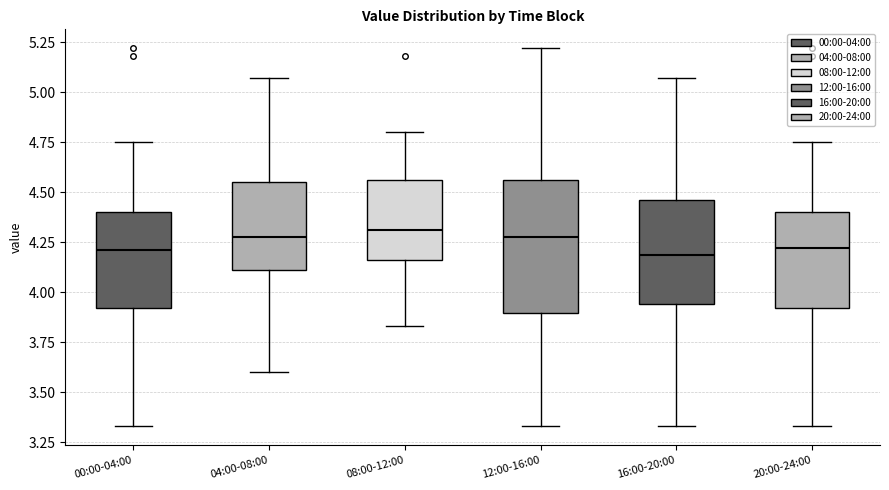

Where does the lower whisker of the box for 08:00-12:00 end on the y-axis? The values are not printed on the chart, so give them approximately, as read against the axis.

3.85